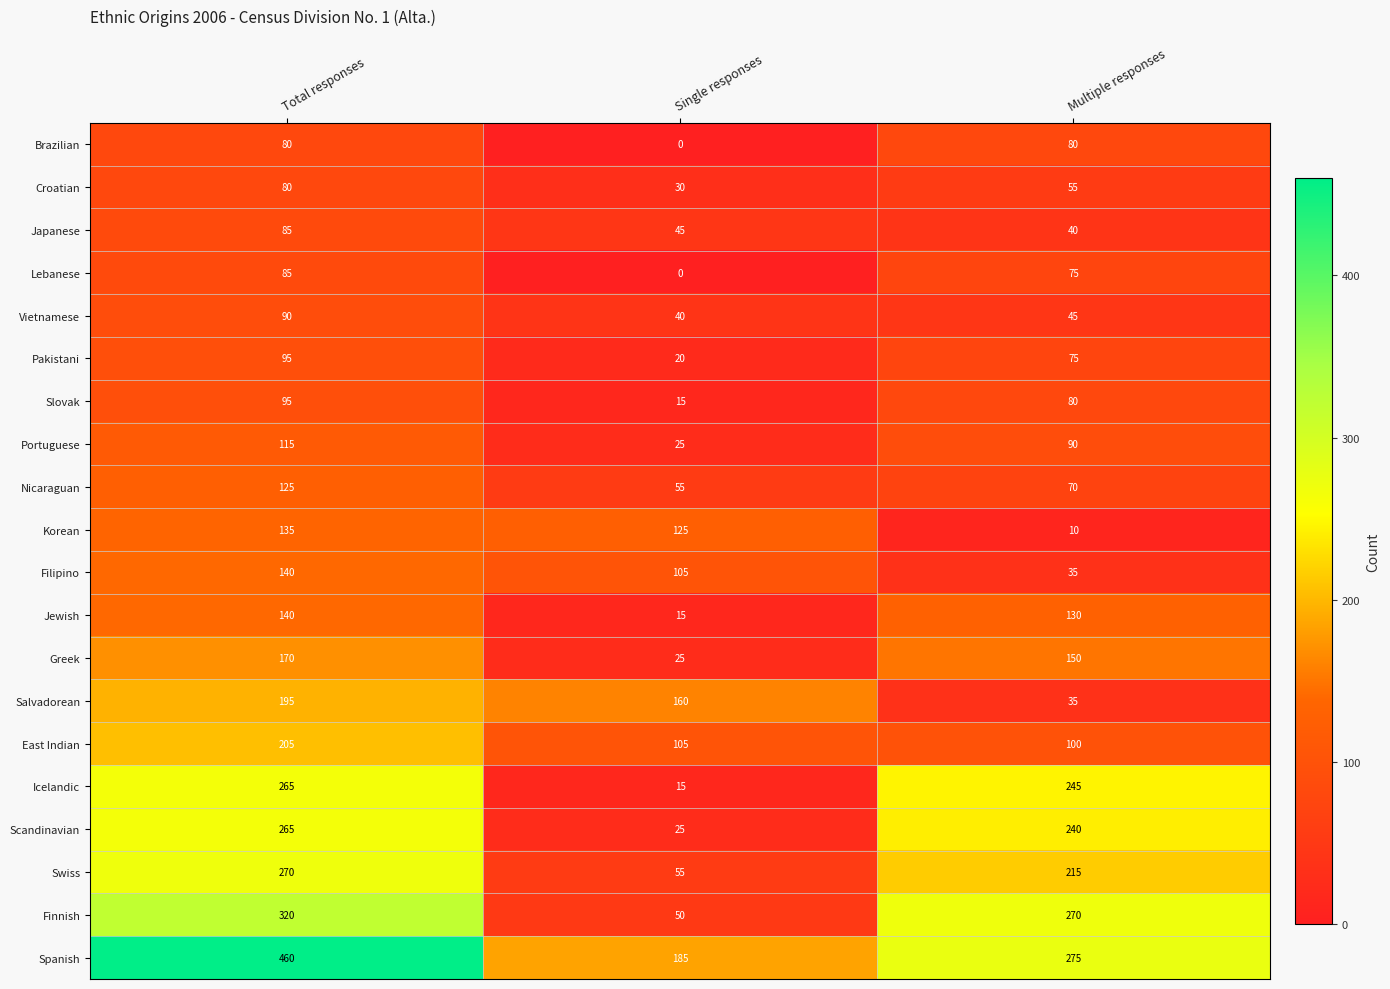

What is the greatest value displayed?

460